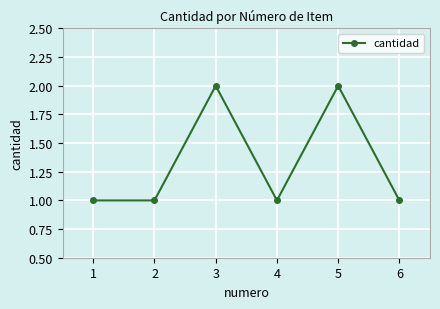

What is the approximate value at 6?

1